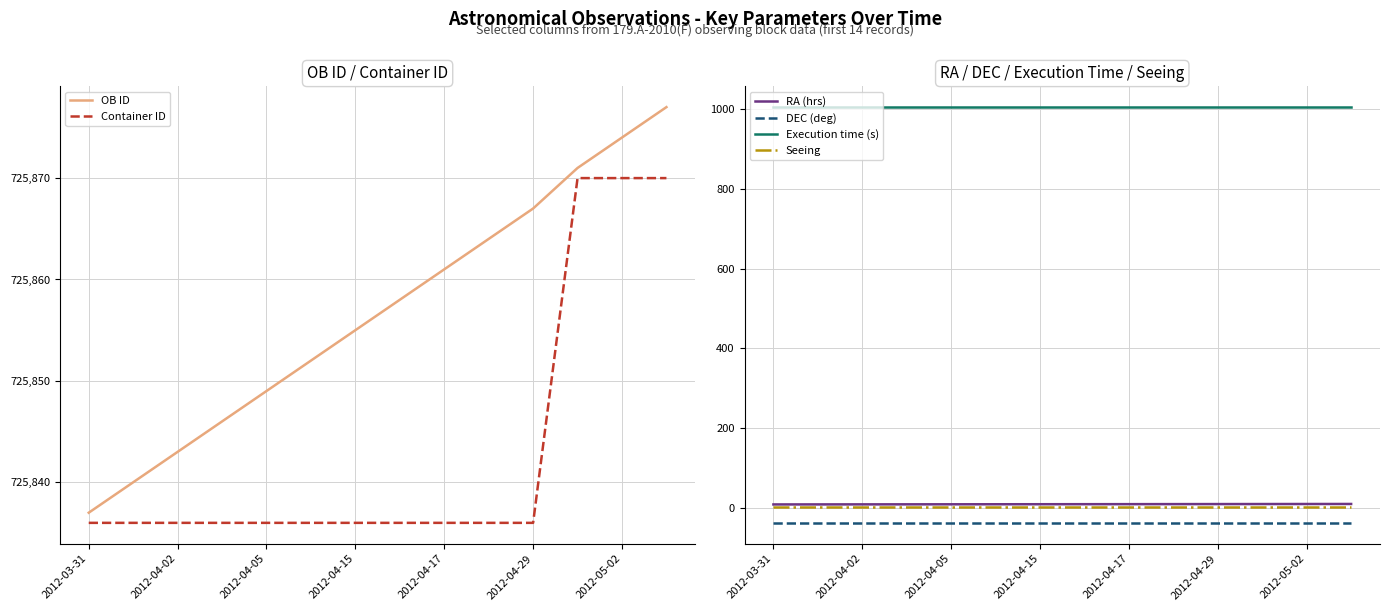

What is the highest value of the RA (hrs) series?

10.1